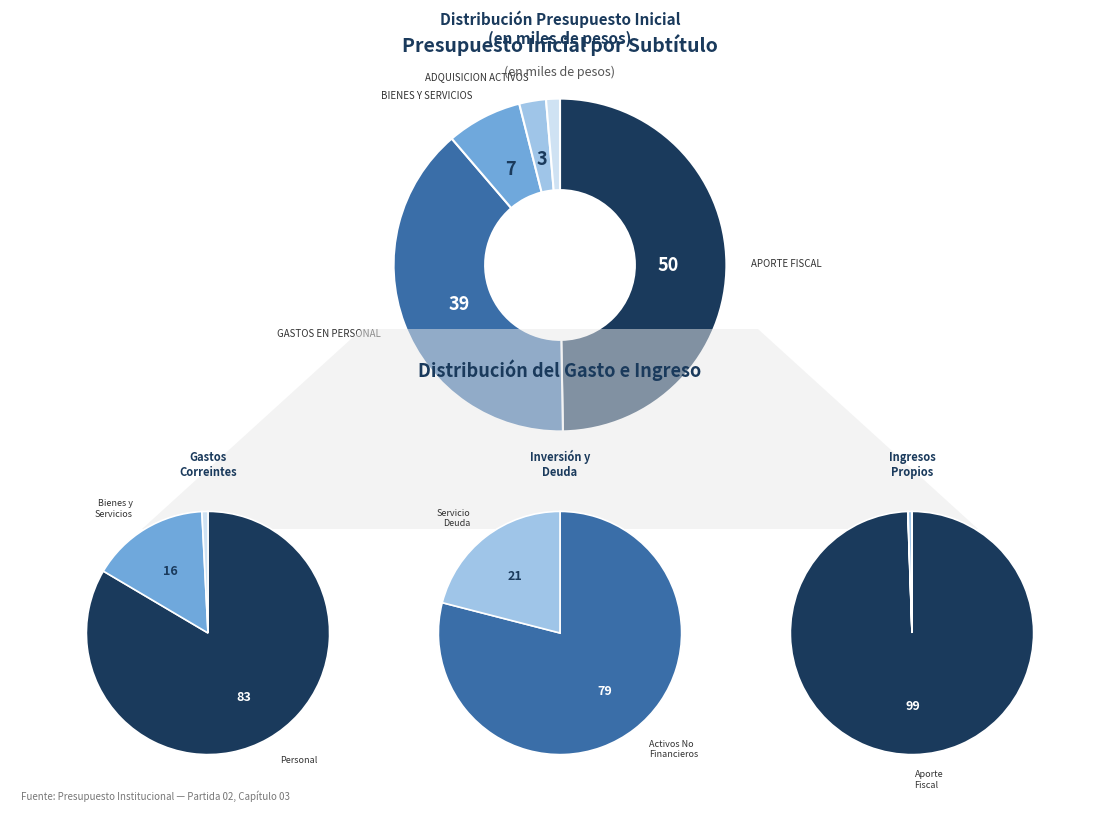

True or false: INGRESOS DE OPERACION accounts for 0% of the total.

True